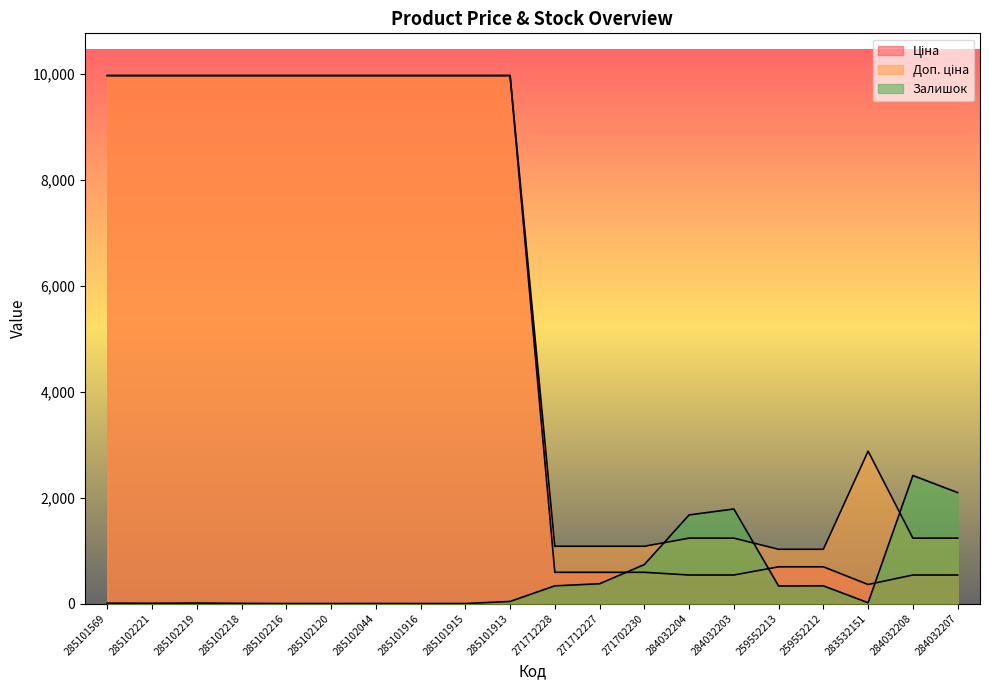

What is the value of the Доп. ціна point at the 2nd from the left?

9975.0